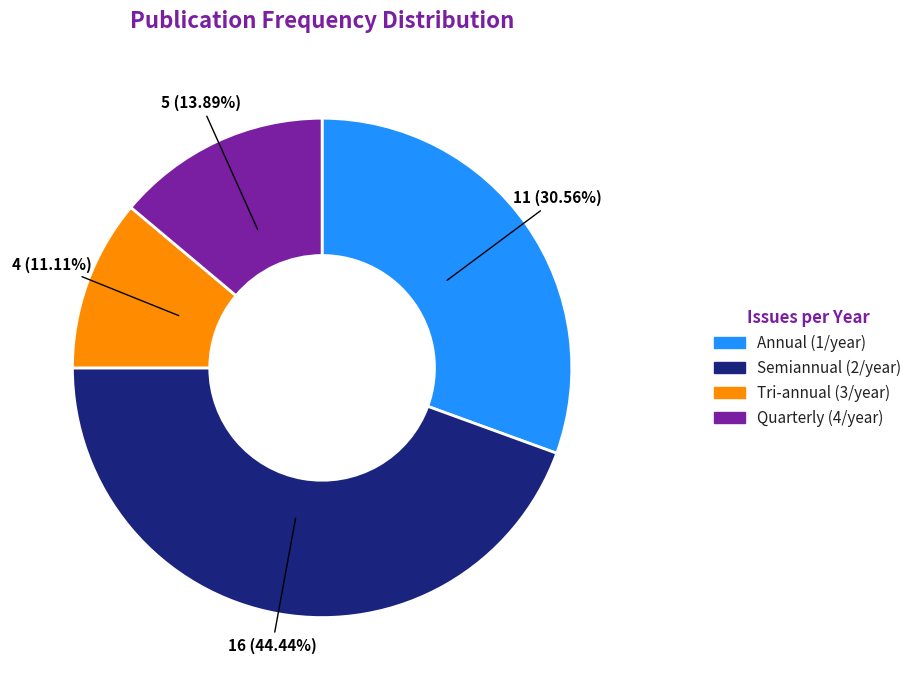

Is there any slice that represents more than half of the pie?

No